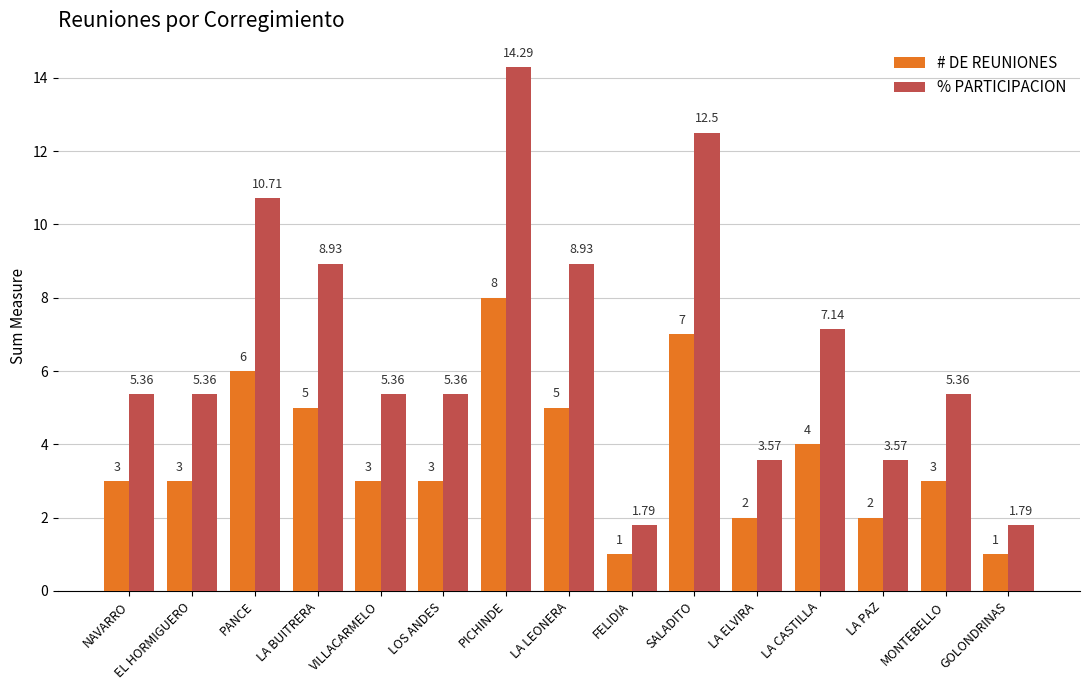

What position from the left is LA PAZ?

13